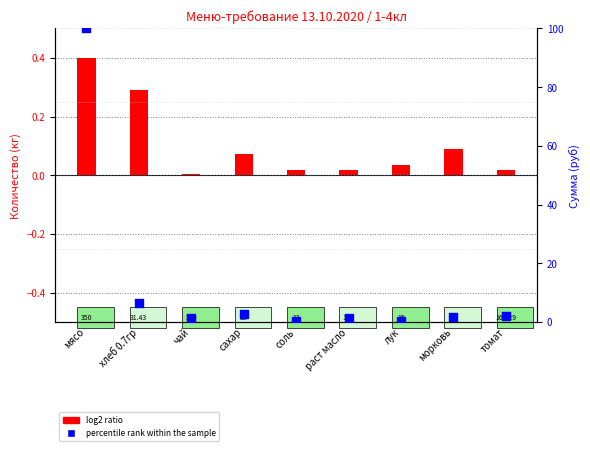

At which category is the sum across all series the highest?

мясо